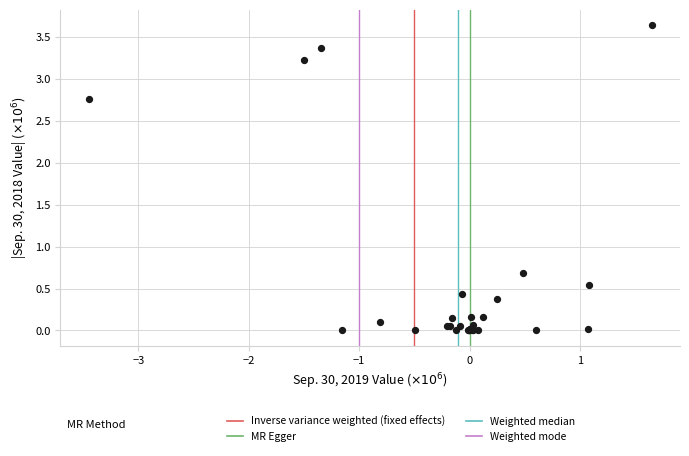

What Y value in the scatter plot is closest to 1?

0.7